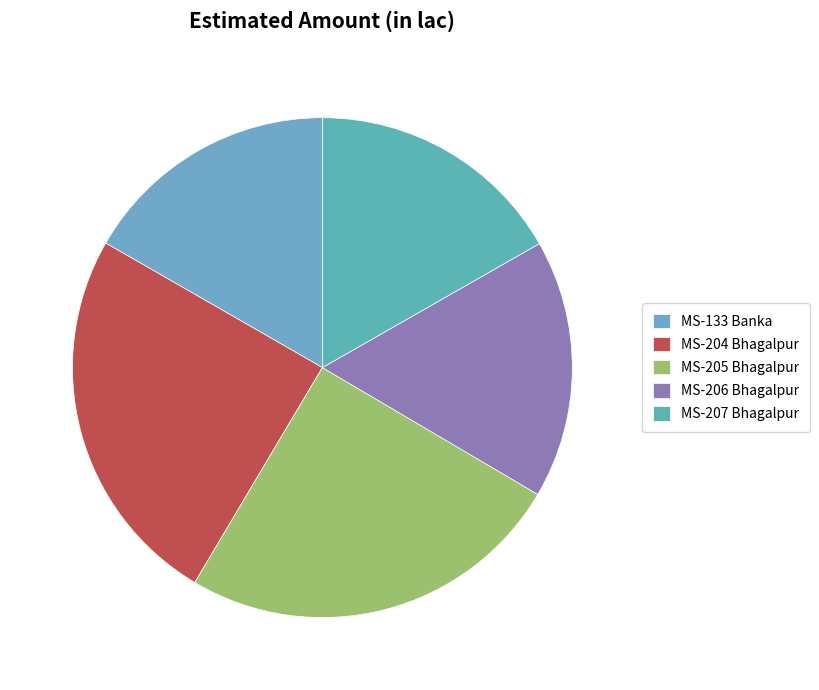

Does MS-206 Bhagalpur represent more than half of the total?

No